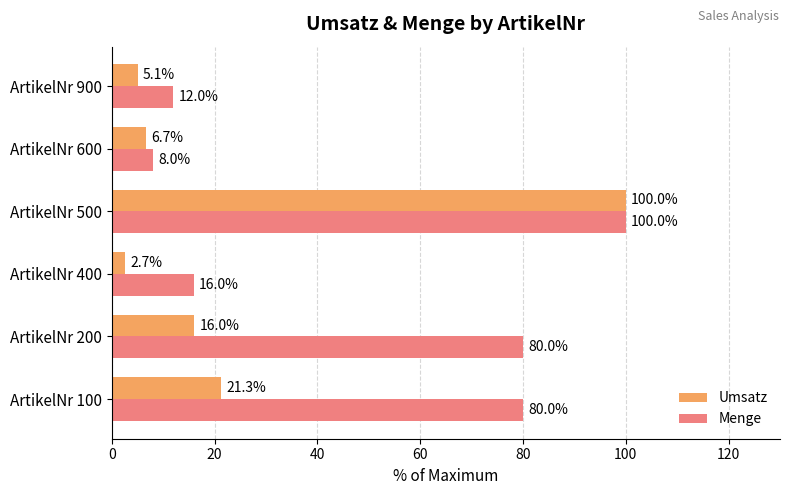

List the series in order of their overall mean, lowest first.

Umsatz, Menge